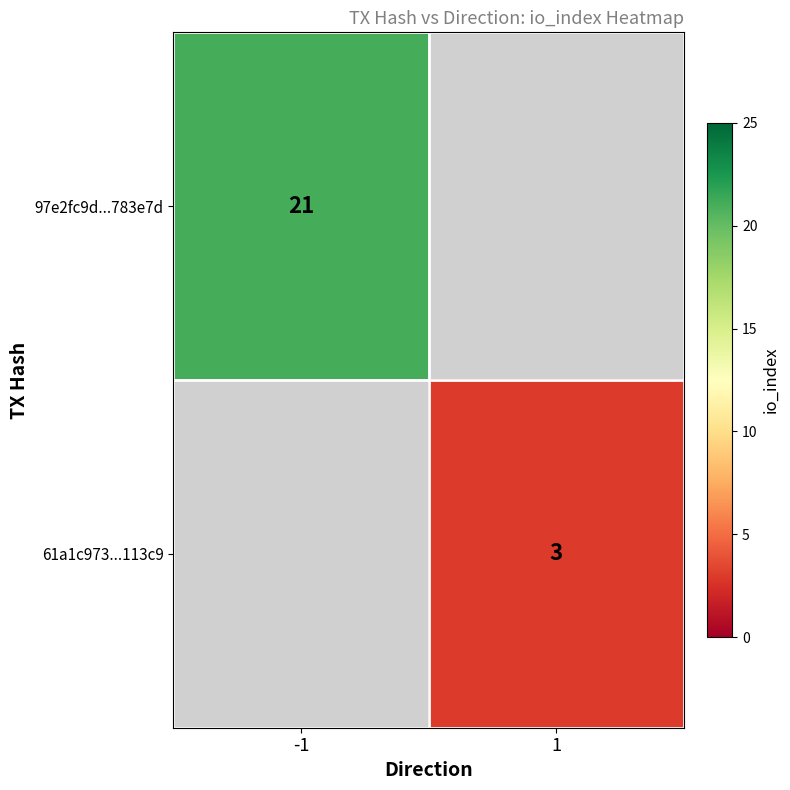

True or false: 97e2fc9d...783e7d has a value of 7 at -1.

False